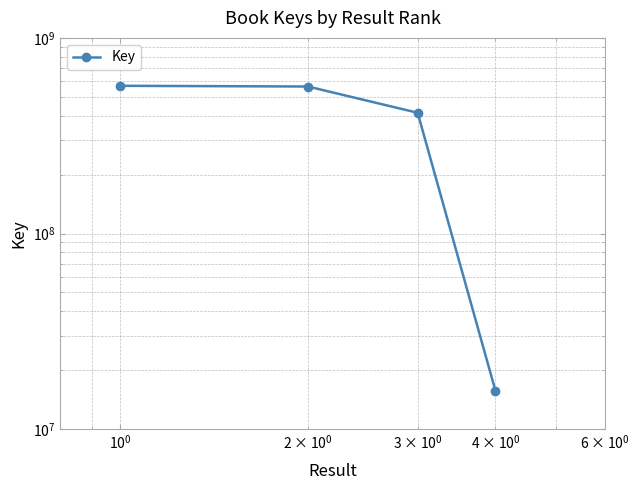

How many data points are above 564240267?

1